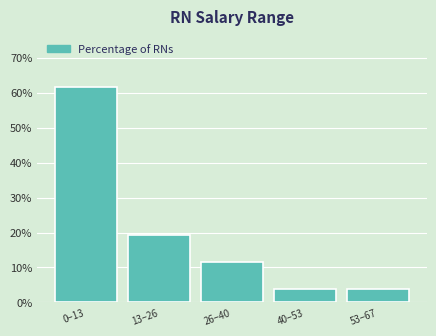

Reading left to right, what are all the values shown in this chart?

0–13=61.5	13–26=19.2	26–40=11.5	40–53=3.8	53–67=3.8